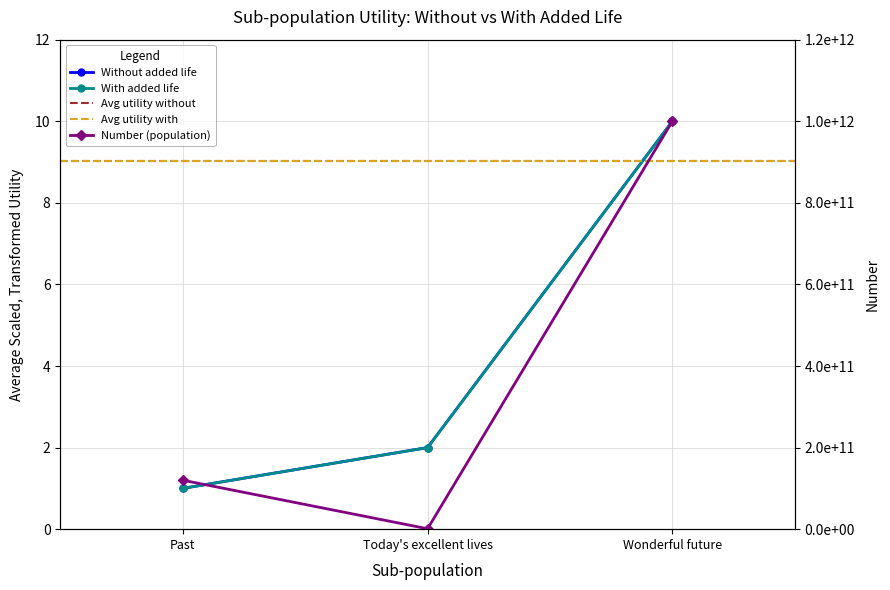

What is the label of the 3rd point from the right?

Past